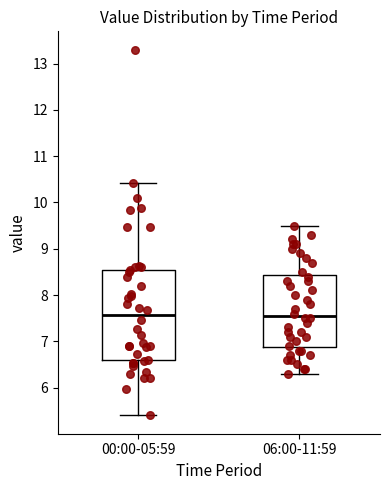

Comparing the boxes themselves (not the whiskers), which one is the tallest?

00:00-05:59